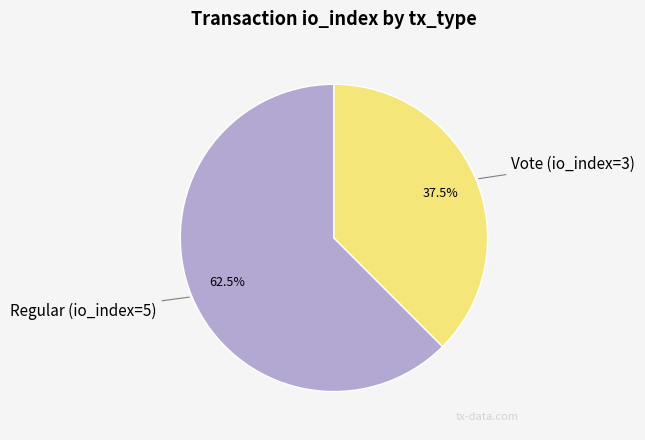

What is the ratio of the value at Vote (io_index=3) to the value at Regular (io_index=5)?

0.6